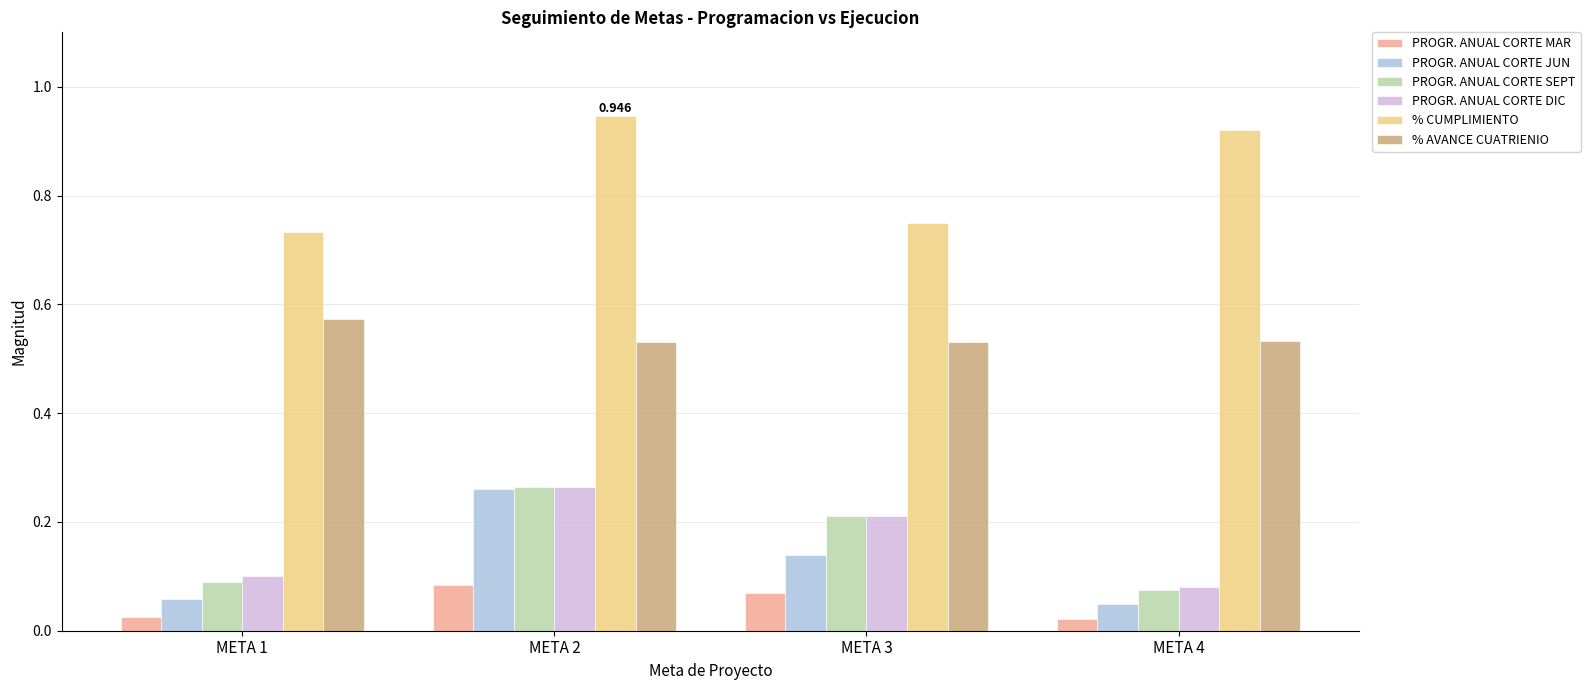

Which series changed the most between META 2 and META 3?

% CUMPLIMIENTO